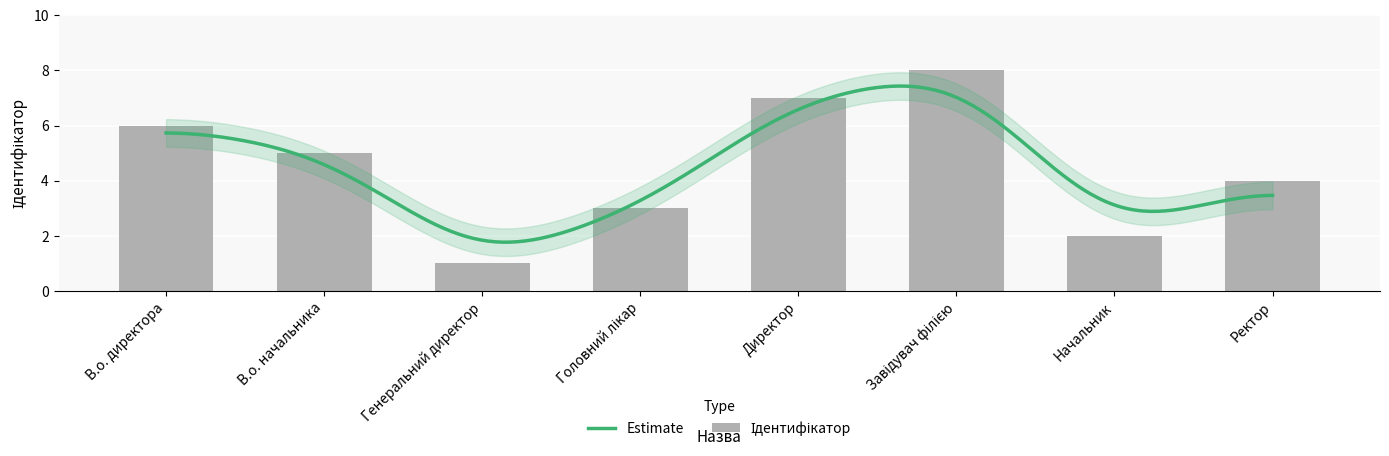

Read the value at Начальник.

2